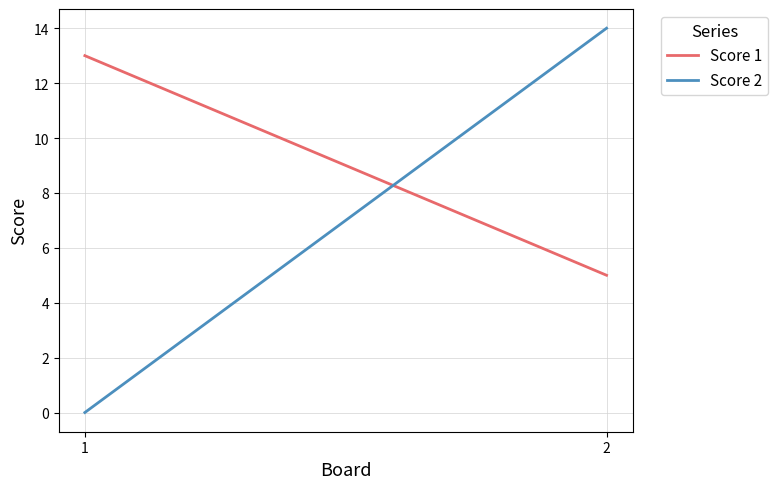

What are all the series names shown in the legend?

Score 1, Score 2